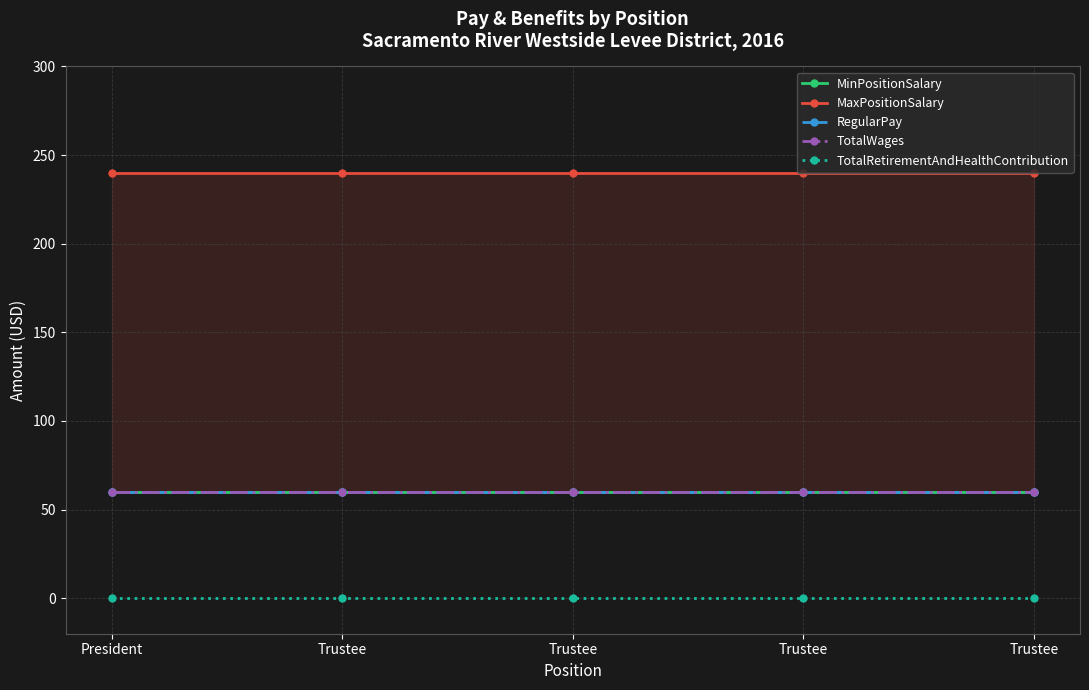

True or false: TotalWages and RegularPay cross at least once.

False